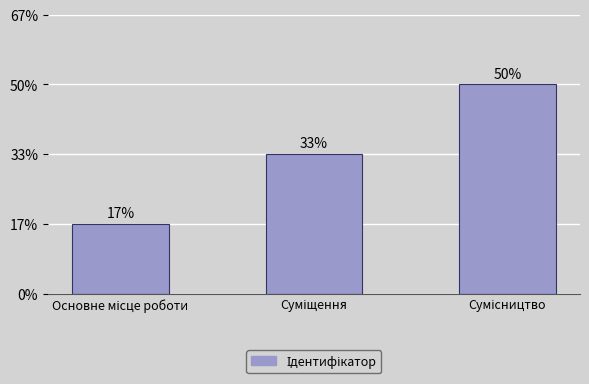

True or false: the data shows 1 at Суміщення.

False